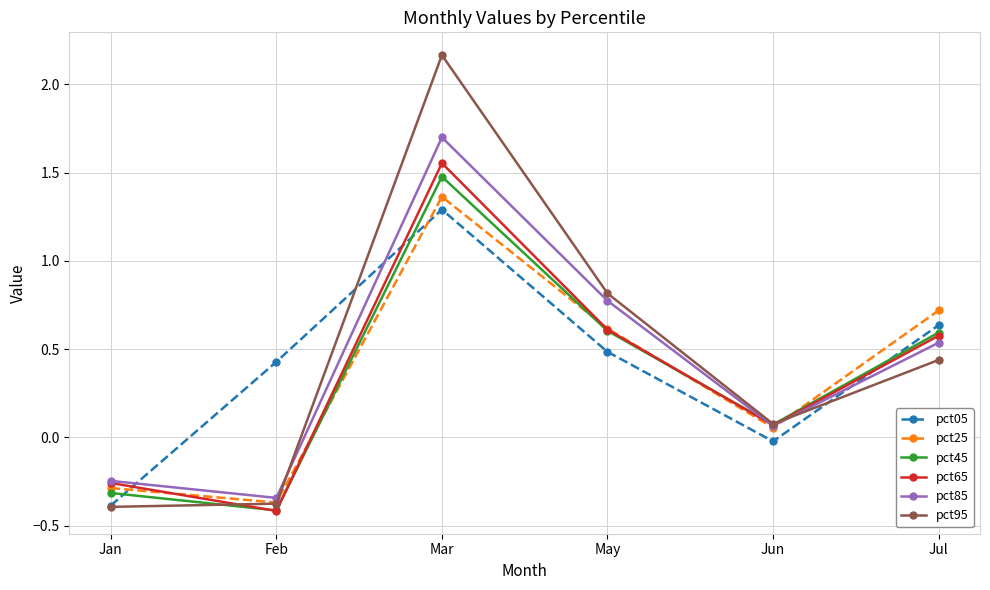

How many series are shown in this chart?

6